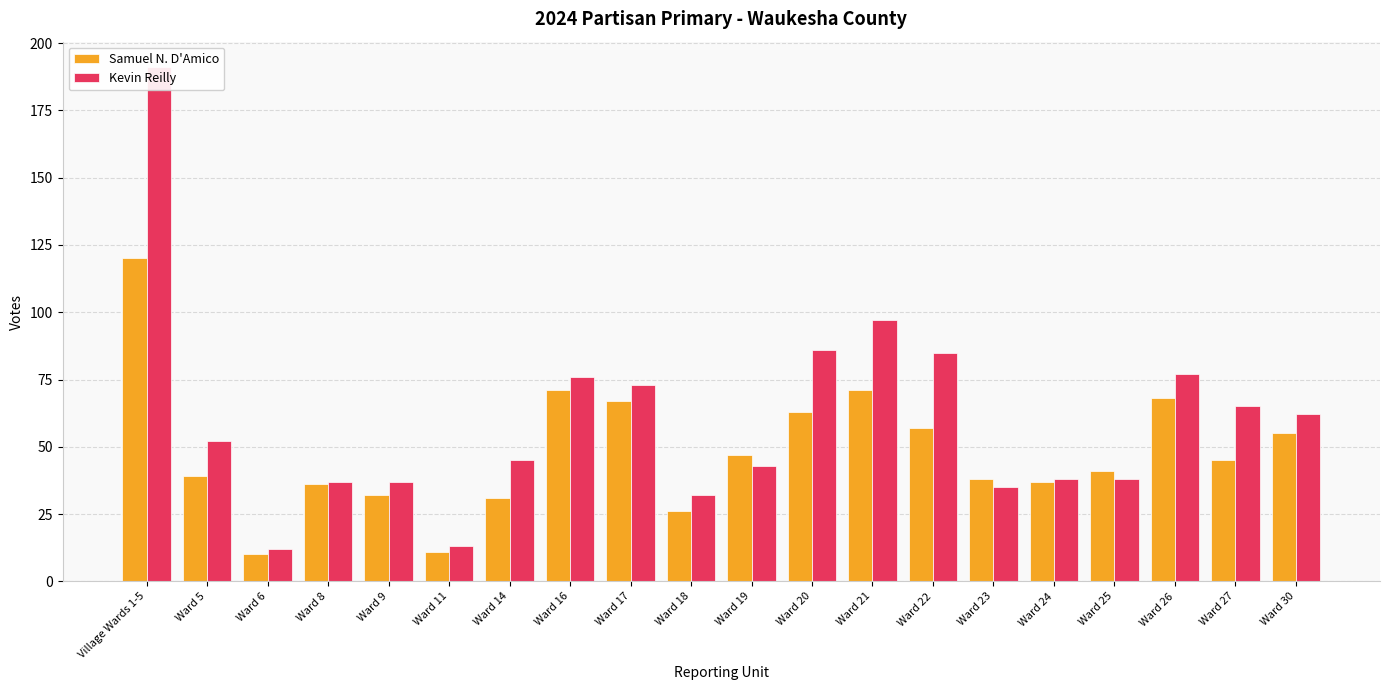

Reading left to right, list all the values displayed in this chart.

Samuel N. D'Amico: Village Wards 1-5=120	Ward 5=39	Ward 6=10	Ward 8=36	Ward 9=32	Ward 11=11	Ward 14=31	Ward 16=71	Ward 17=67	Ward 18=26	Ward 19=47	Ward 20=63	Ward 21=71	Ward 22=57	Ward 23=38	Ward 24=37	Ward 25=41	Ward 26=68	Ward 27=45	Ward 30=55
Kevin Reilly: Village Wards 1-5=191	Ward 5=52	Ward 6=12	Ward 8=37	Ward 9=37	Ward 11=13	Ward 14=45	Ward 16=76	Ward 17=73	Ward 18=32	Ward 19=43	Ward 20=86	Ward 21=97	Ward 22=85	Ward 23=35	Ward 24=38	Ward 25=38	Ward 26=77	Ward 27=65	Ward 30=62